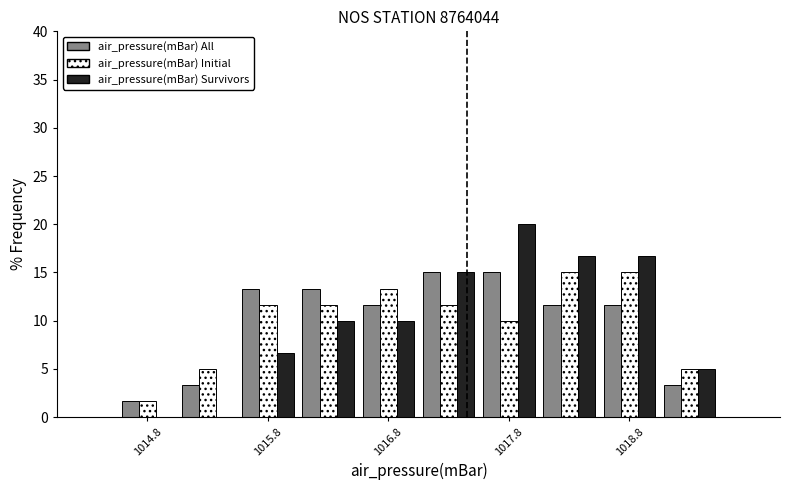

Reading left to right, transcribe this chart: for each range on the x-axis, give the height of each series' bar. The values are not printed on the chart, so give them approximately, as read against the axis.

1014.5 to 1015.0: air_pressure(mBar) All=1.5	air_pressure(mBar) Initial=1.5	air_pressure(mBar) Survivors=0
1015.0 to 1015.5: air_pressure(mBar) All=3.5	air_pressure(mBar) Initial=5.0	air_pressure(mBar) Survivors=0
1015.5 to 1016.0: air_pressure(mBar) All=13.5	air_pressure(mBar) Initial=11.5	air_pressure(mBar) Survivors=6.5
1016.0 to 1016.5: air_pressure(mBar) All=13.5	air_pressure(mBar) Initial=11.5	air_pressure(mBar) Survivors=10.0
1016.5 to 1017.0: air_pressure(mBar) All=11.5	air_pressure(mBar) Initial=13.5	air_pressure(mBar) Survivors=10.0
1017.0 to 1017.5: air_pressure(mBar) All=15.0	air_pressure(mBar) Initial=11.5	air_pressure(mBar) Survivors=15.0
1017.5 to 1018.0: air_pressure(mBar) All=15.0	air_pressure(mBar) Initial=10.0	air_pressure(mBar) Survivors=20.0
1018.0 to 1018.5: air_pressure(mBar) All=11.5	air_pressure(mBar) Initial=15.0	air_pressure(mBar) Survivors=16.5
1018.5 to 1019.0: air_pressure(mBar) All=11.5	air_pressure(mBar) Initial=15.0	air_pressure(mBar) Survivors=16.5
1019.0 to 1019.5: air_pressure(mBar) All=3.5	air_pressure(mBar) Initial=5.0	air_pressure(mBar) Survivors=5.0